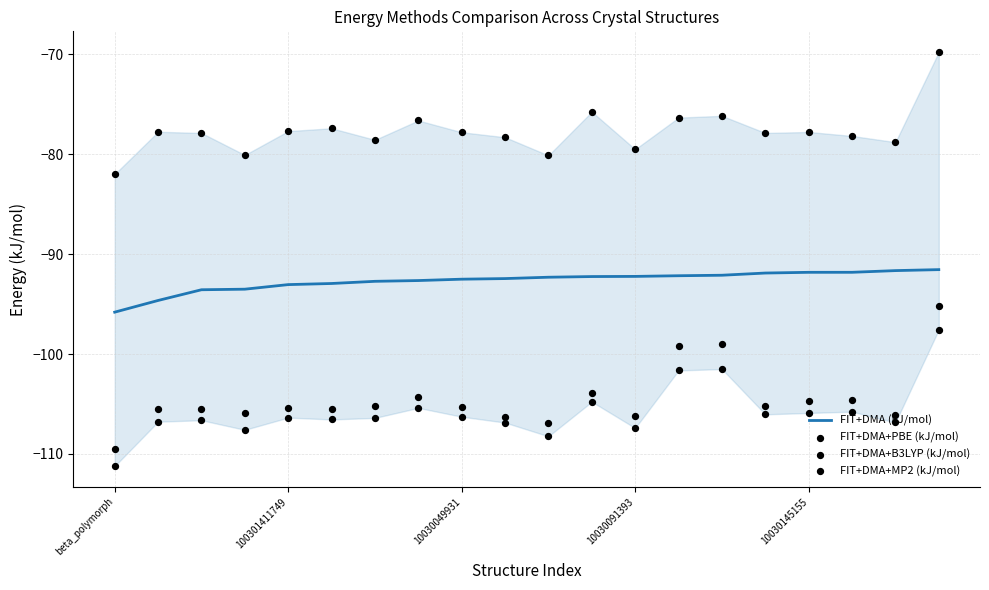

Which series has the largest Y range (max minus min)?

FIT+DMA+PBE (kJ/mol)